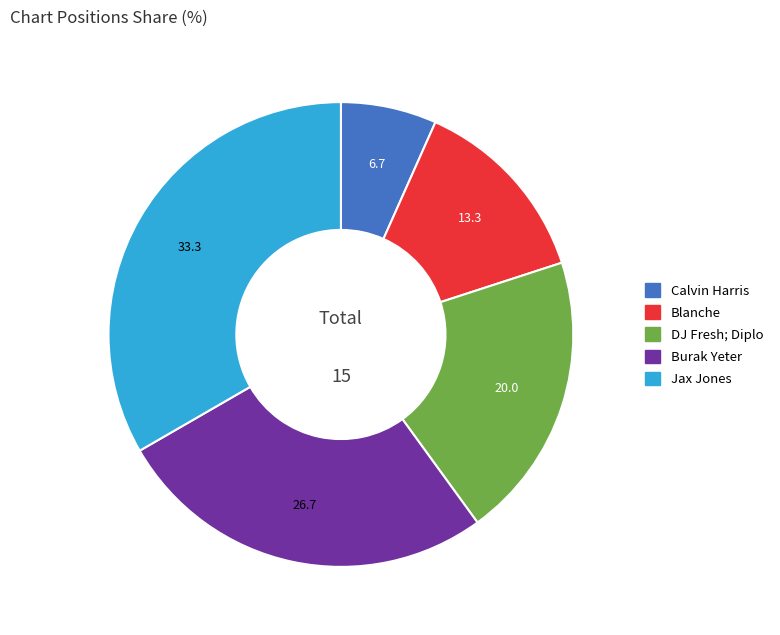

Which has a higher value, DJ Fresh; Diplo or Calvin Harris?

DJ Fresh; Diplo